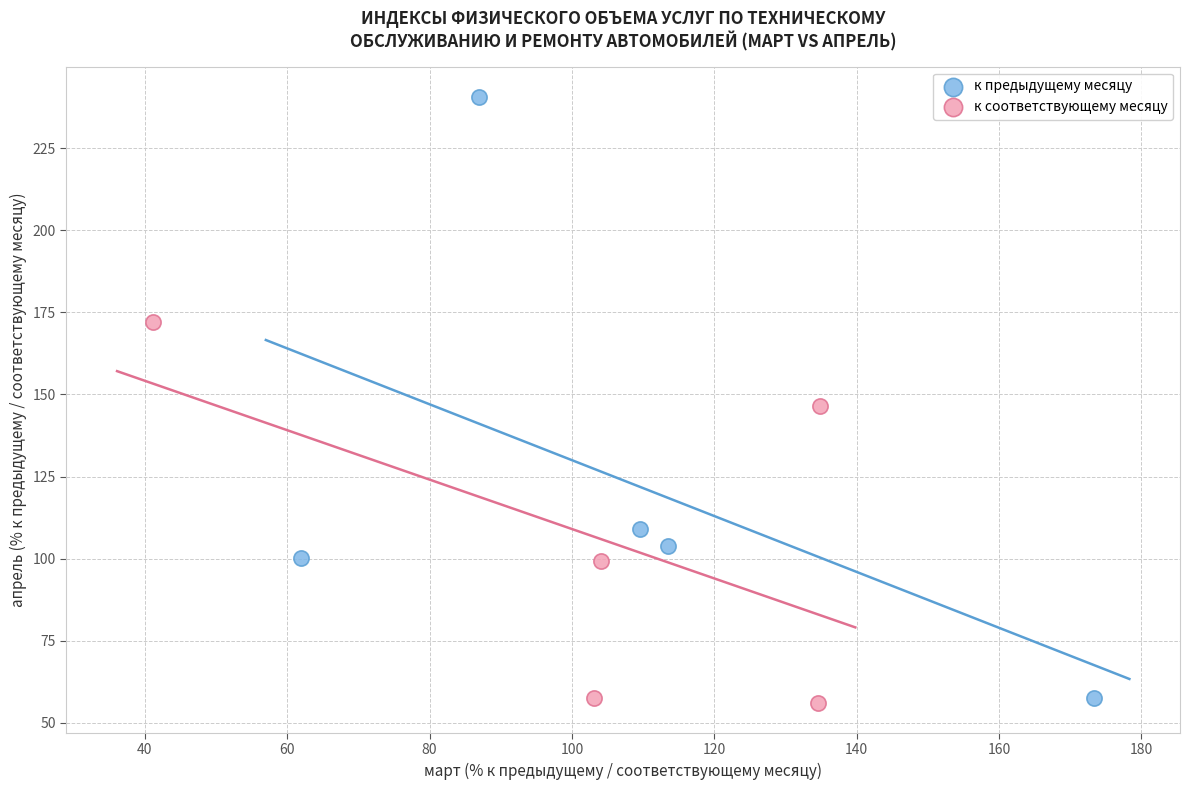

Which series has the largest Y range (max minus min)?

к предыдущему месяцу